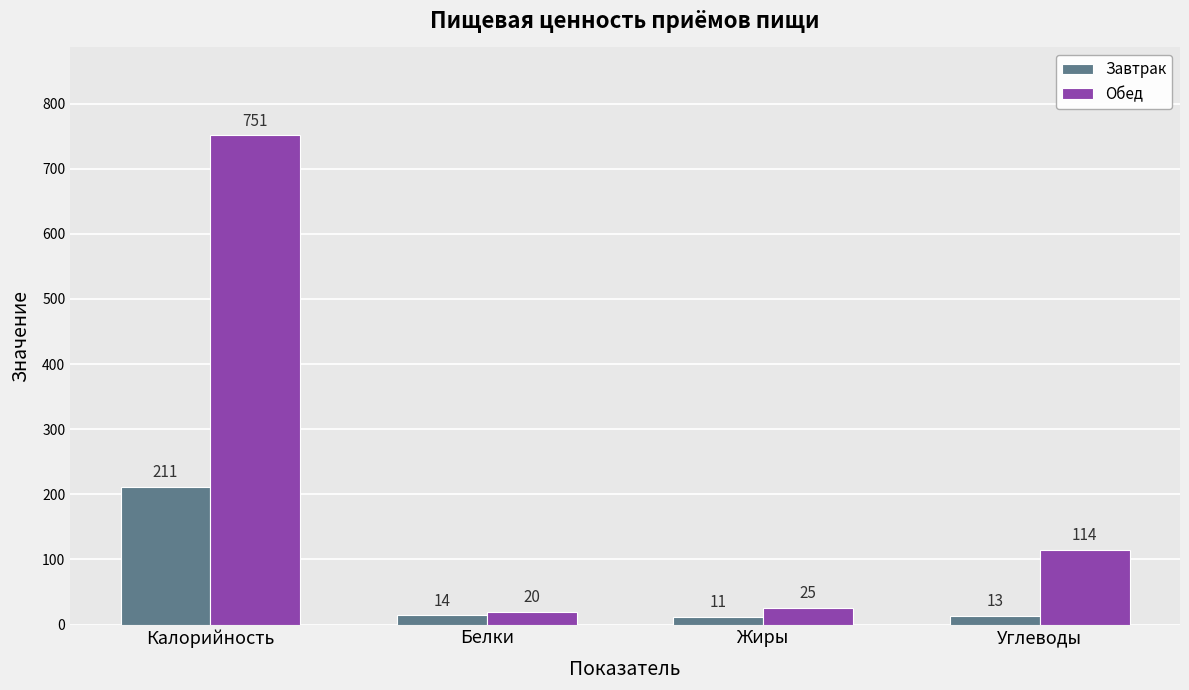

What is the value of the Завтрак bar at the 3rd from the left?

11